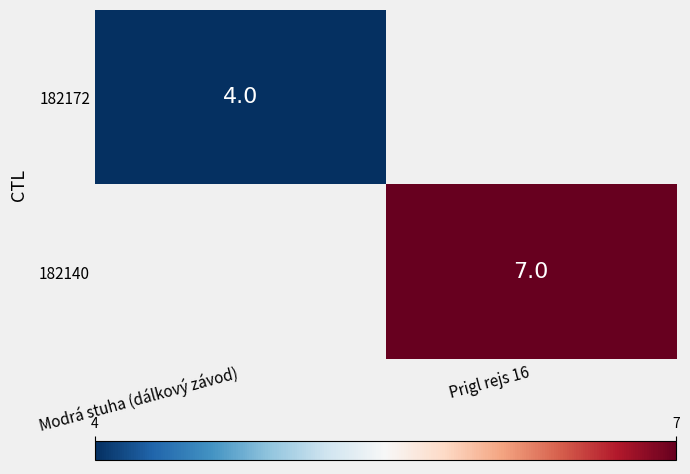

What is the minimum value shown in the chart?

4.0